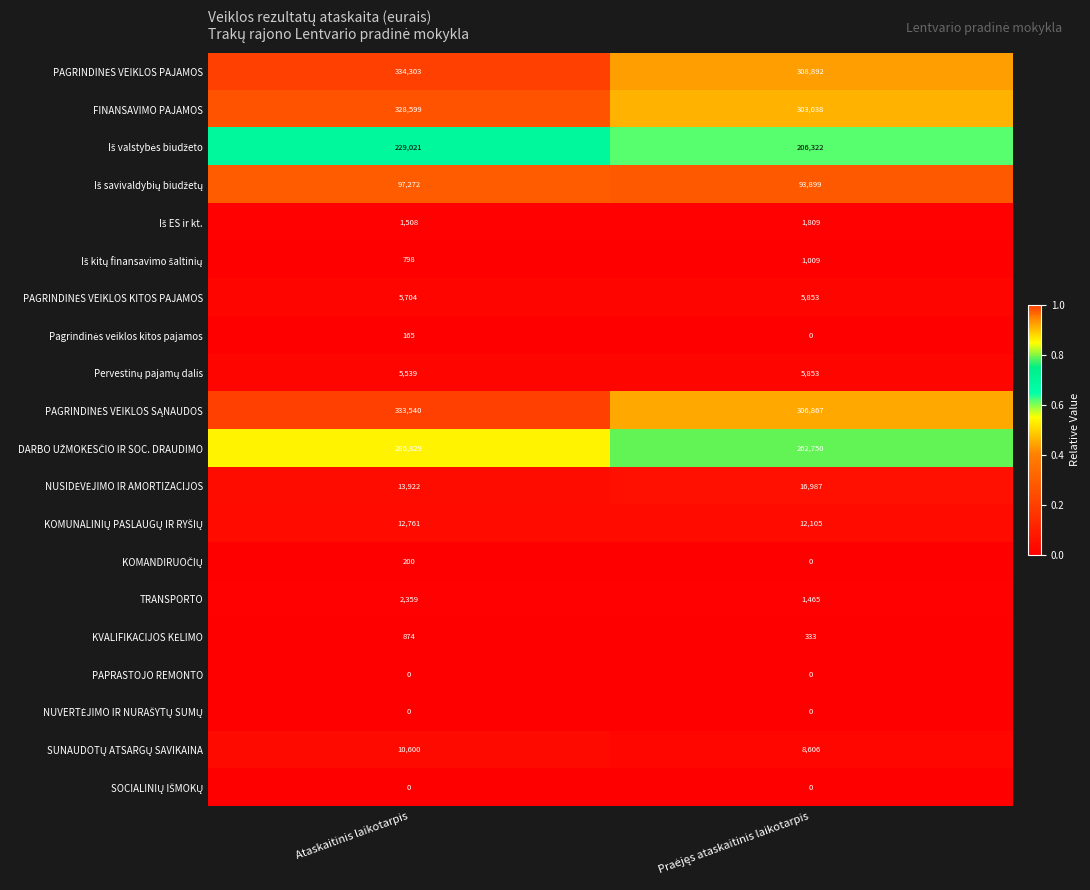

How many distinct data groups are displayed?

20